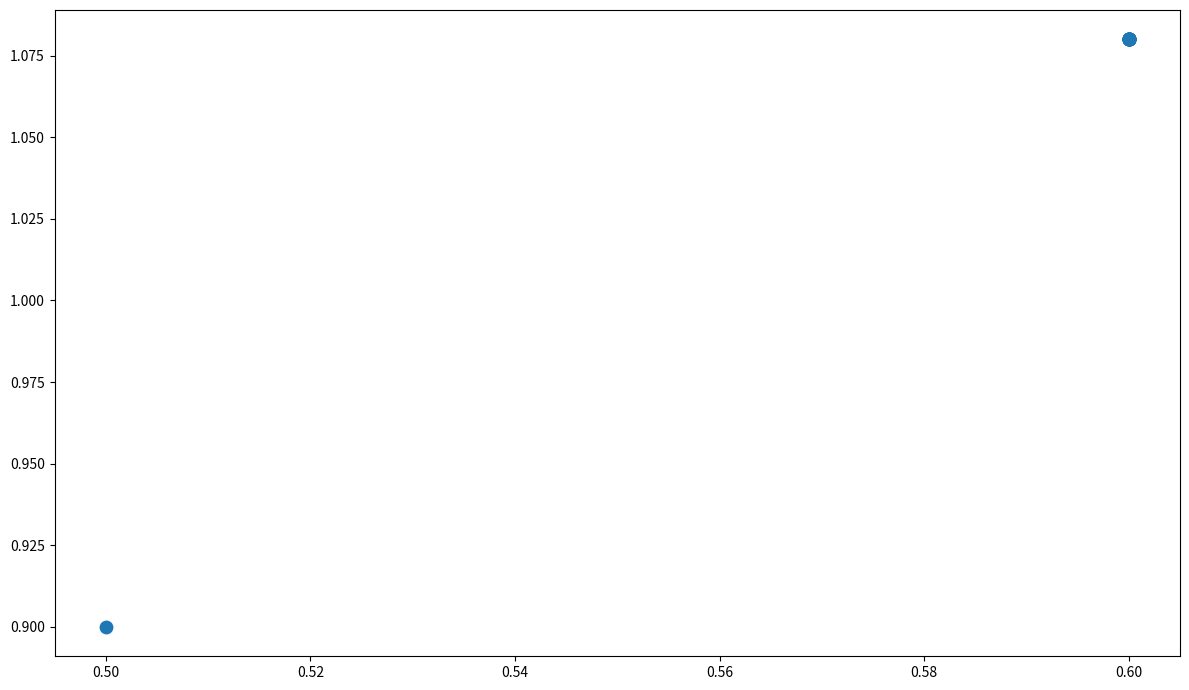

What Y value in the scatter plot is closest to 0?

0.9